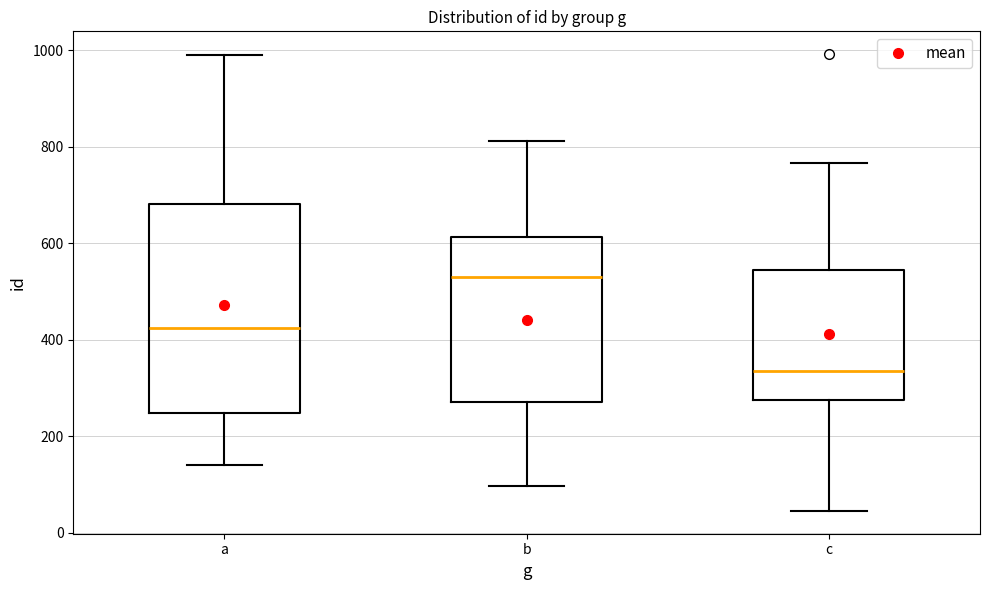

Which box has the lowest median line?

c